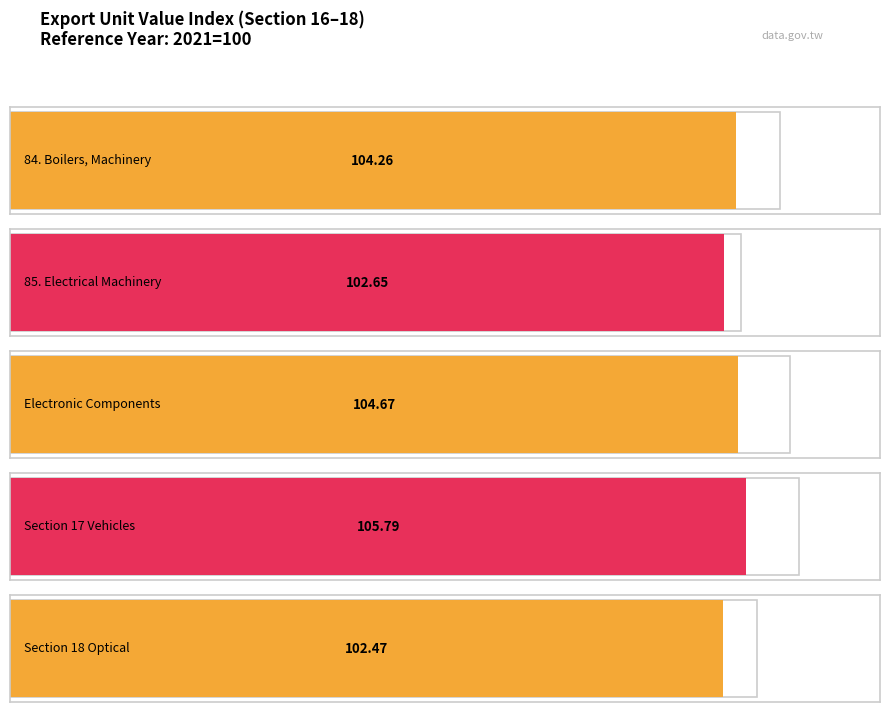

The 84. Boilers, Machinery series shows 166.3 at 2019. True or false?

False